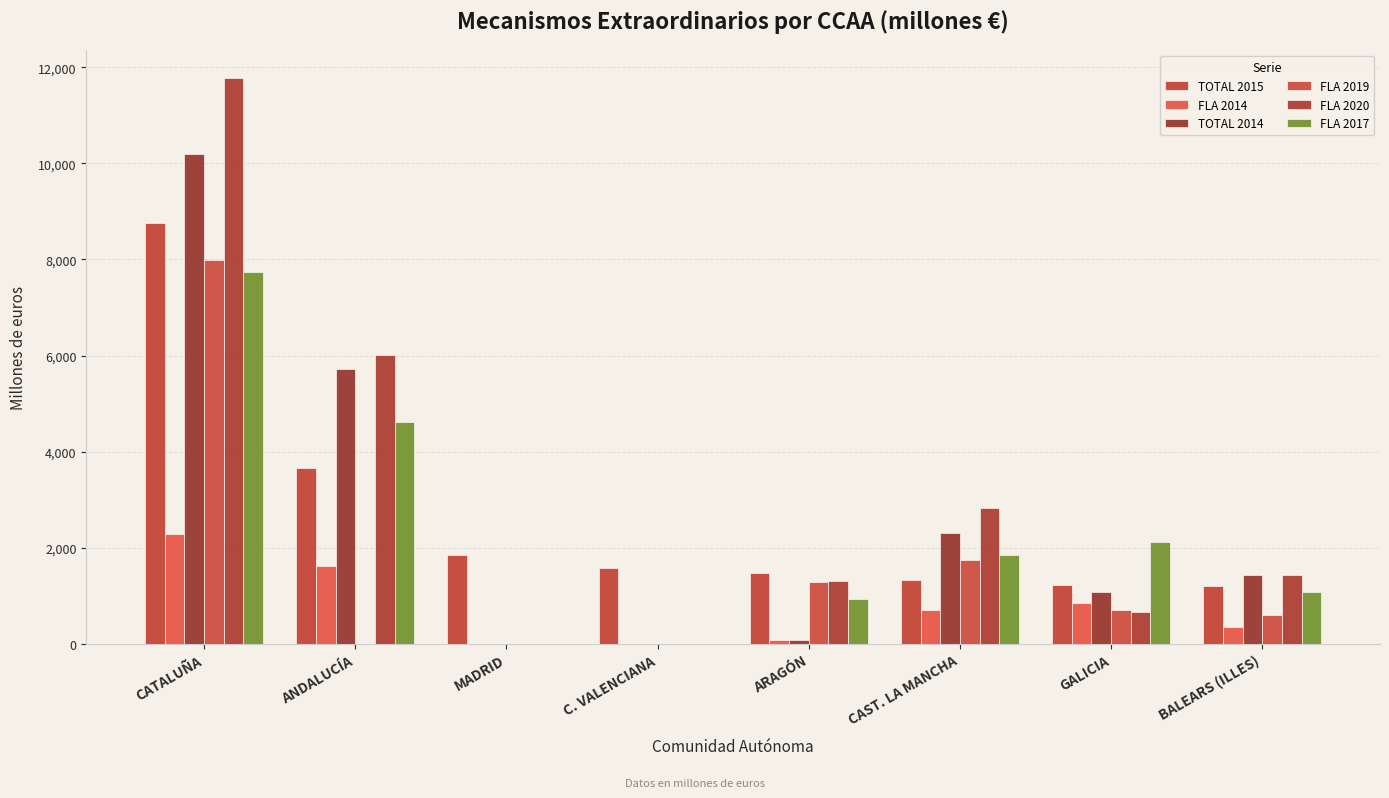

The TOTAL 2015 series shows 1846.1 at MADRID. True or false?

True